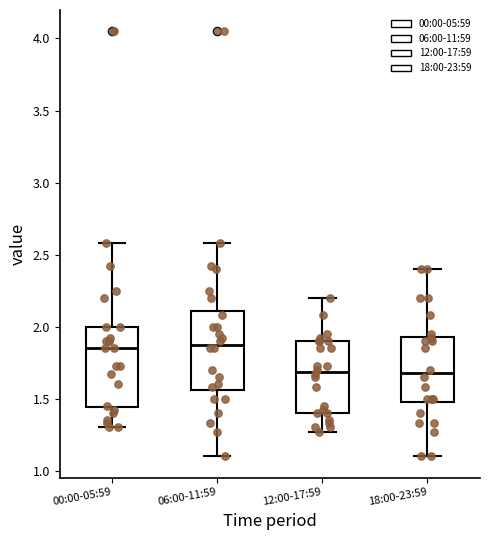

Where does the lower whisker of the box for 18:00-23:59 end on the y-axis? The values are not printed on the chart, so give them approximately, as read against the axis.

1.10